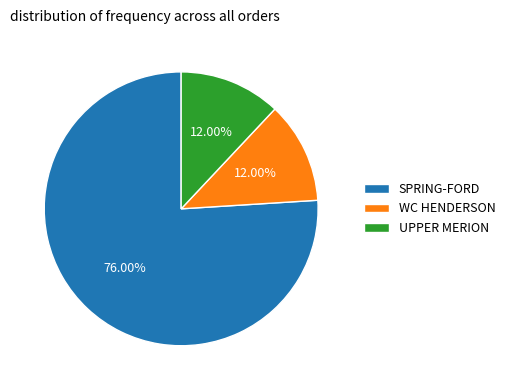

Combined, do UPPER MERION and SPRING-FORD account for over 50%?

Yes